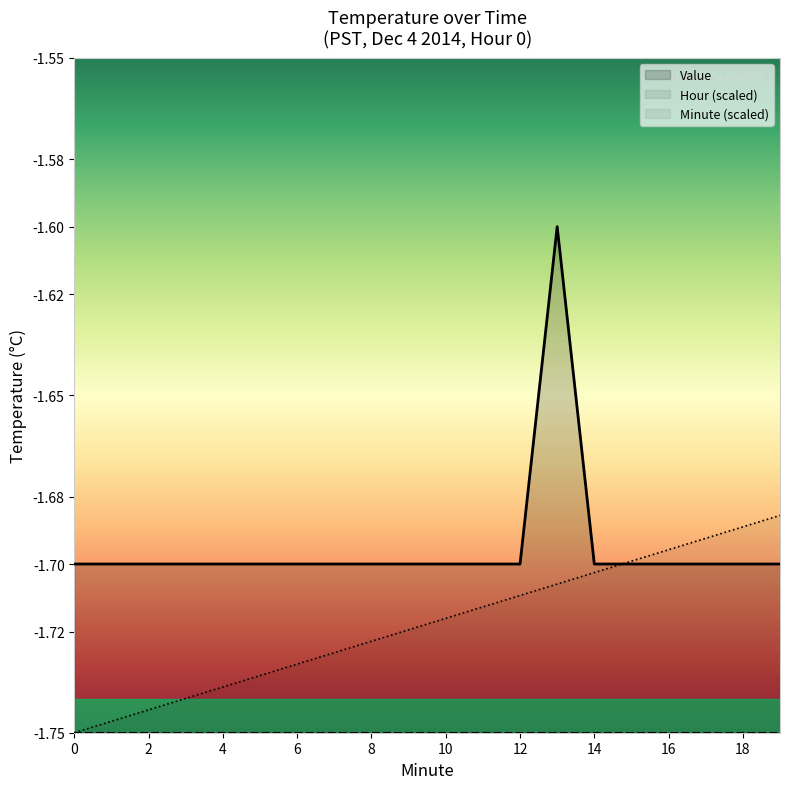

Is the value of Value at 15 greater than the value of Minute at 8?

Yes